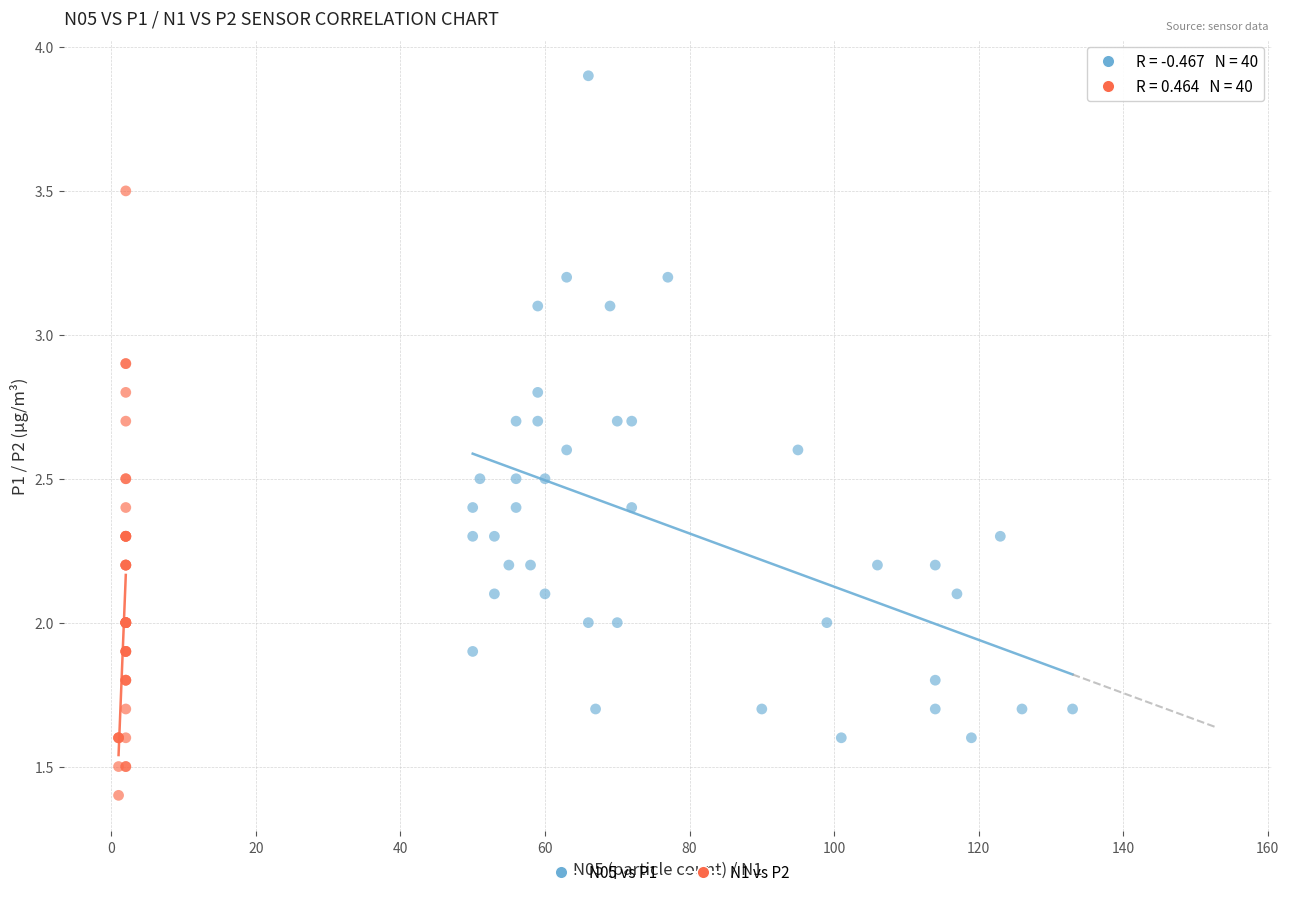

Which series contains the highest Y value?

N05 vs P1